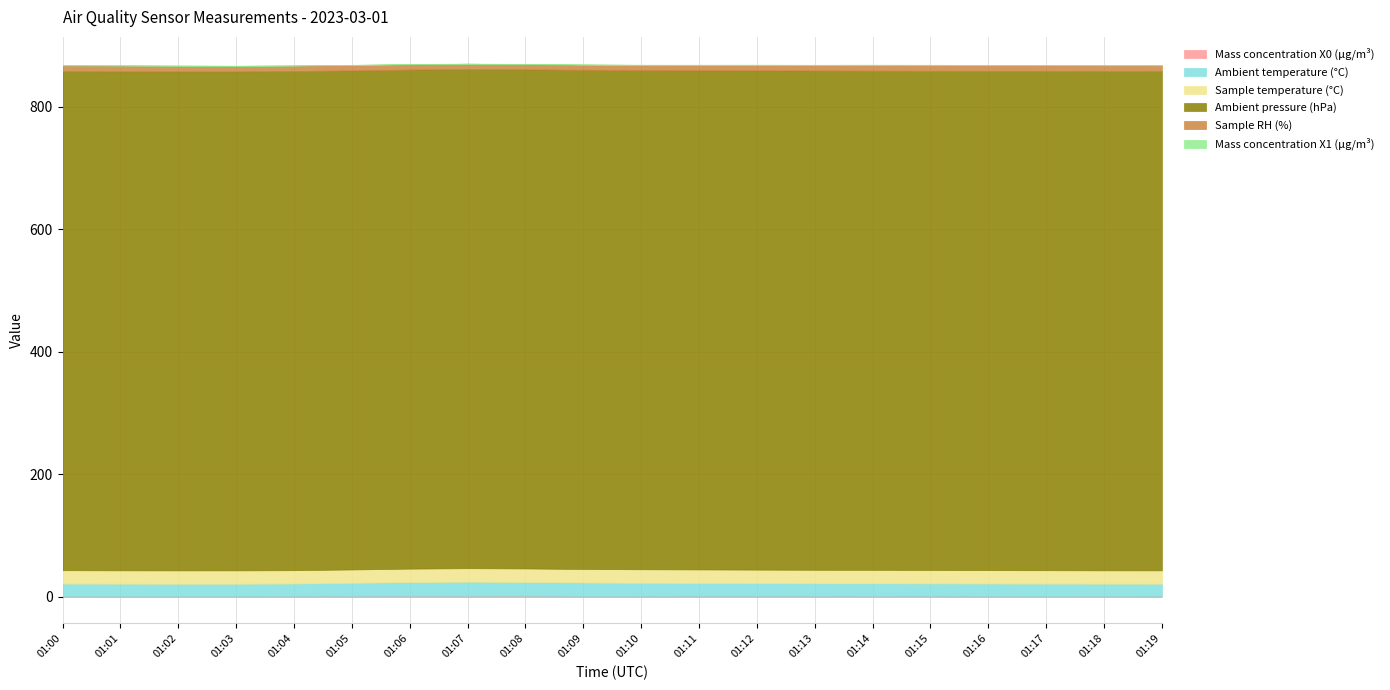

Reading left to right, transcribe all the data shown in this chart.

Mass concentration X0 (μg/m³): 1.5	1.4	1.4	1.5	1.6	1.6	1.7	1.7	1.8	1.5	1.6	1.6	1.6	1.6	1.6	1.6	1.5	1.5	1.5	1.5
Ambient temperature (°C): 20.1	20.0	19.9	19.9	20.1	21.2	22.3	22.9	22.4	21.8	21.3	21.0	20.8	20.5	20.4	20.2	20.1	20.0	19.9	19.9
Sample temperature (°C): 21.9	21.8	21.8	21.8	21.8	21.8	22.0	22.1	22.1	22.1	22.1	22.1	22.0	22.0	22.0	21.9	21.9	21.9	21.8	21.8
Ambient pressure (hPa): 815.0	814.9	814.9	814.9	815.1	815.0	815.0	815.1	815.1	815.2	815.2	815.2	815.3	815.3	815.2	815.3	815.4	815.4	815.4	815.4
Sample RH (%): 9.4	9.5	9.3	9.0	9.0	8.9	8.7	8.7	8.5	8.5	8.5	8.7	9.0	9.1	9.4	9.5	9.4	9.4	9.4	9.4
Mass concentration X1 (μg/m³): 0.3	0.3	0.3	0.3	0.3	0.3	0.3	0.3	0.3	0.3	0.3	0.3	0.3	0.3	0.4	0.3	0.3	0.3	0.3	0.3